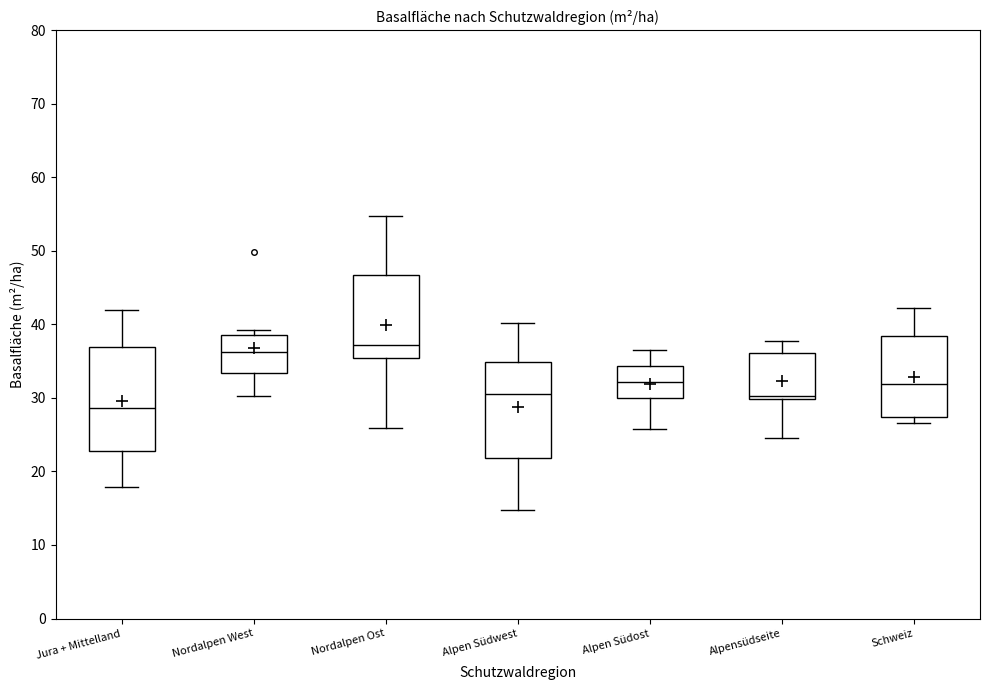

Reading left to right, read every box against the y-axis: the position of its median line, the range the box covers, and the ends of its whiskers. The values are not printed on the chart, so give them approximately, as read against the axis.

Jura + Mittelland: median 29, box 23 to 37, whiskers 18 to 42
Nordalpen West: median 36, box 33 to 39, whiskers 30 to 39 (just above the box's upper edge)
Nordalpen Ost: median 37, box 35 to 47, whiskers 26 to 55
Alpen Südwest: median 31, box 22 to 35, whiskers 15 to 40
Alpen Südost: median 32, box 30 to 34, whiskers 26 to 37
Alpensüdseite: median 30 (just above the box's lower edge), box 30 to 36, whiskers 25 to 38
Schweiz: median 32, box 27 to 38, whiskers 27 (just below the box's lower edge) to 42